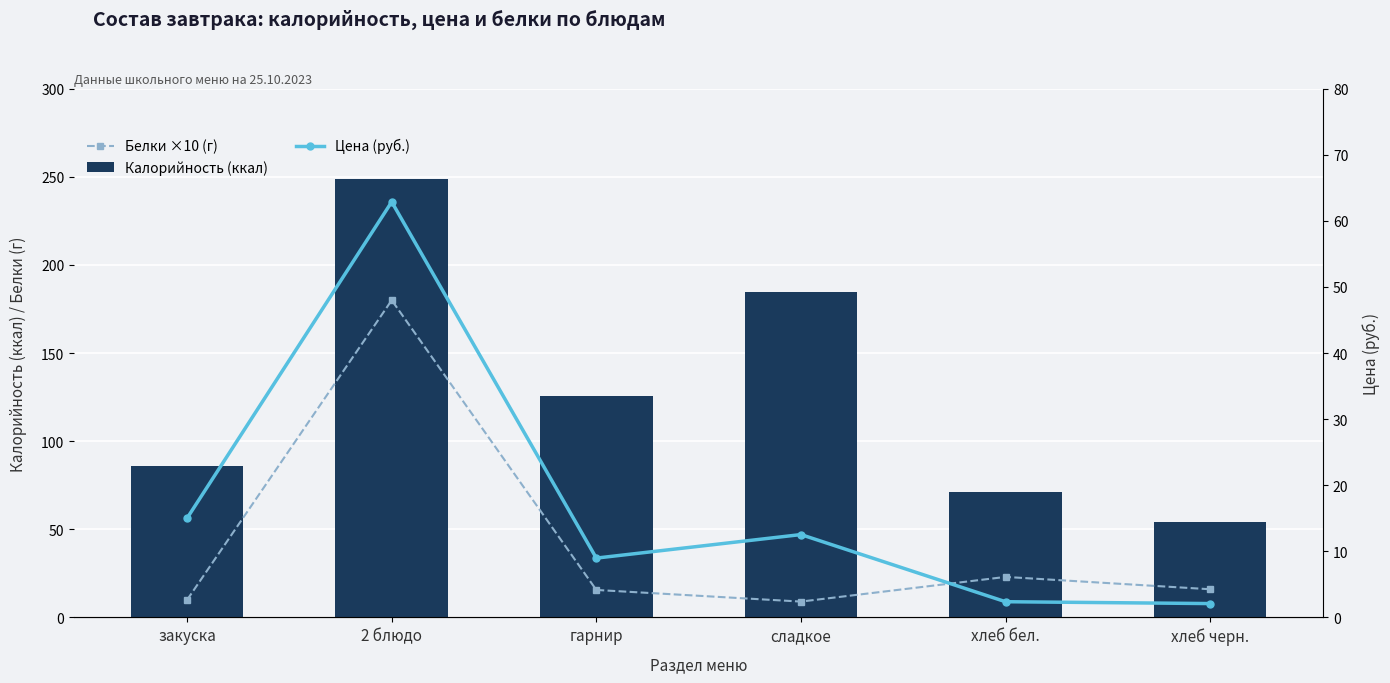

Which series has the largest total across all categories?

Калорийность (ккал)